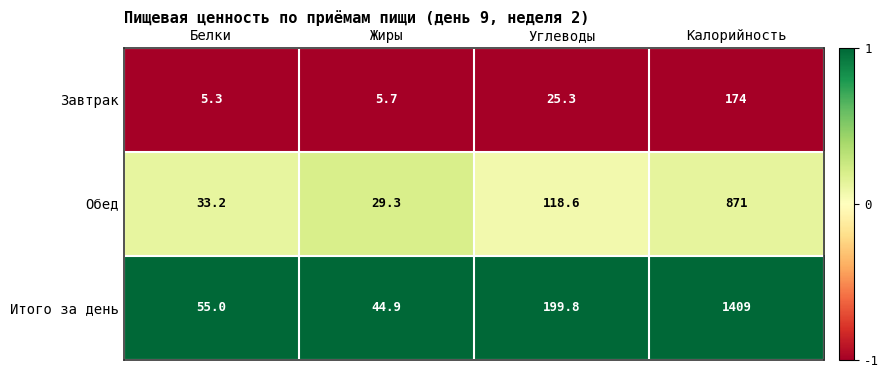

Which series changed the most between Белки and Углеводы?

Итого за день